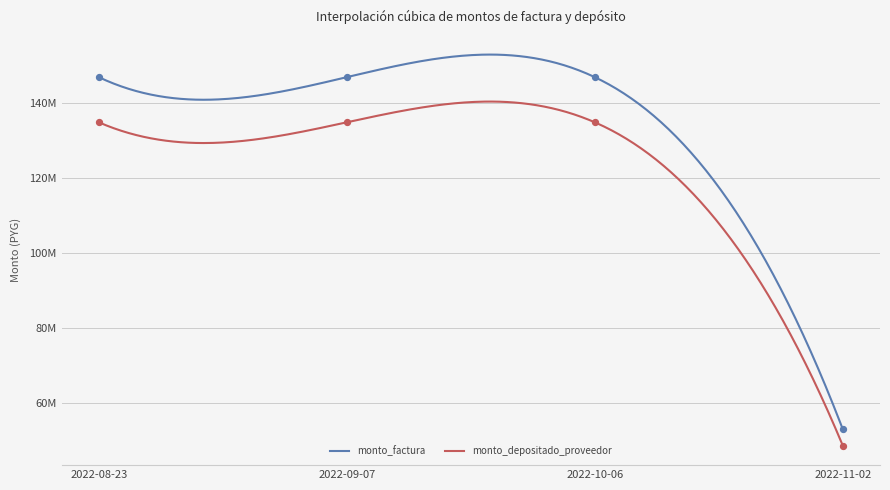

What are all the series names shown in the legend?

monto_factura, monto_depositado_proveedor